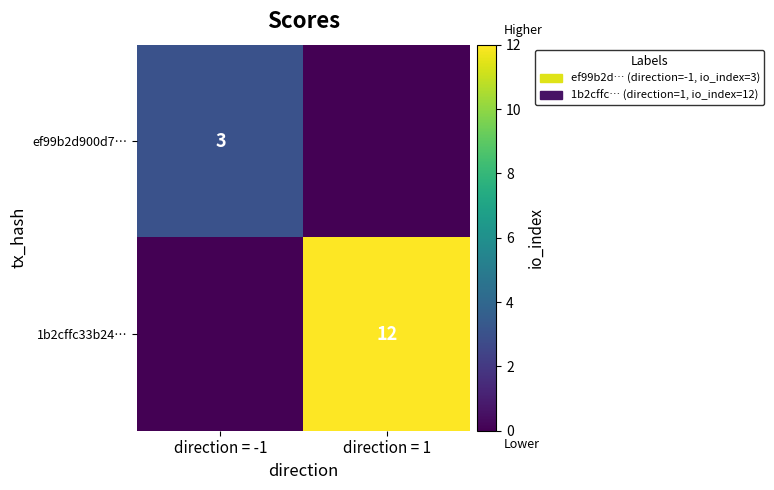

The value of 1b2cffc33b24… at direction = 1 is 12. True or false?

True